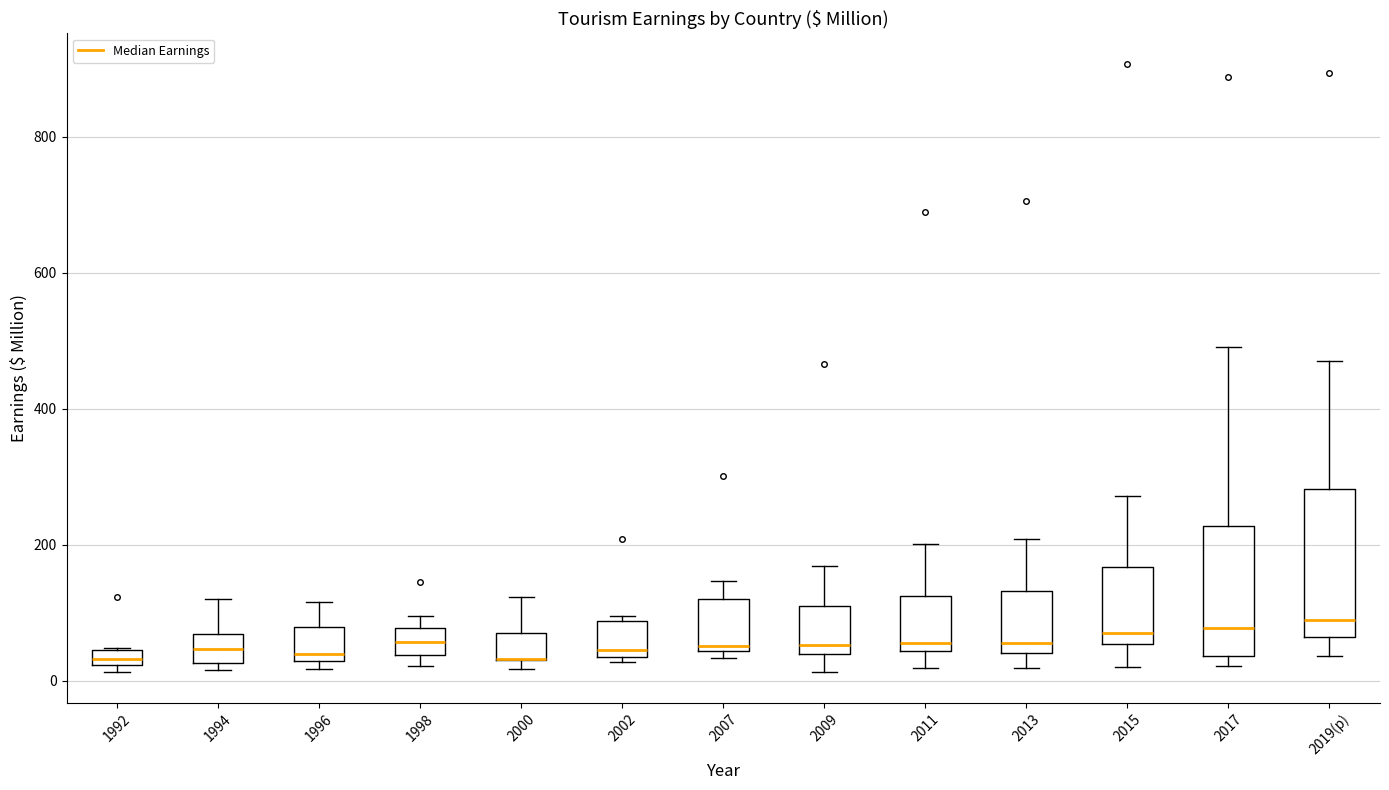

Where is the upper edge of the box for 1996 on the y-axis? The values are not printed on the chart, so give them approximately, as read against the axis.

80